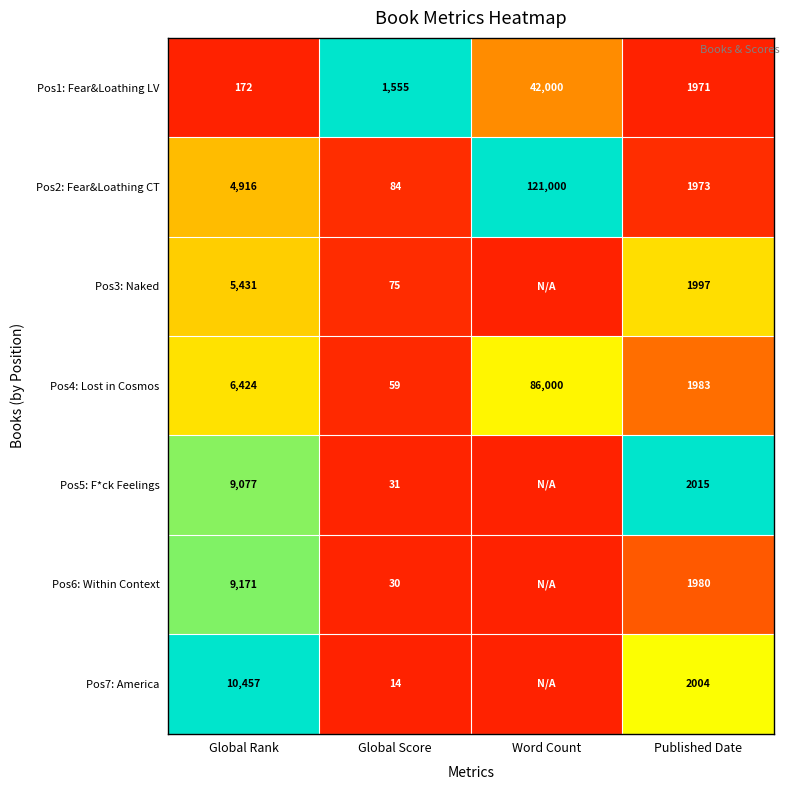

Is it true that Pos7: America equals 1.1 at Published Date?

False